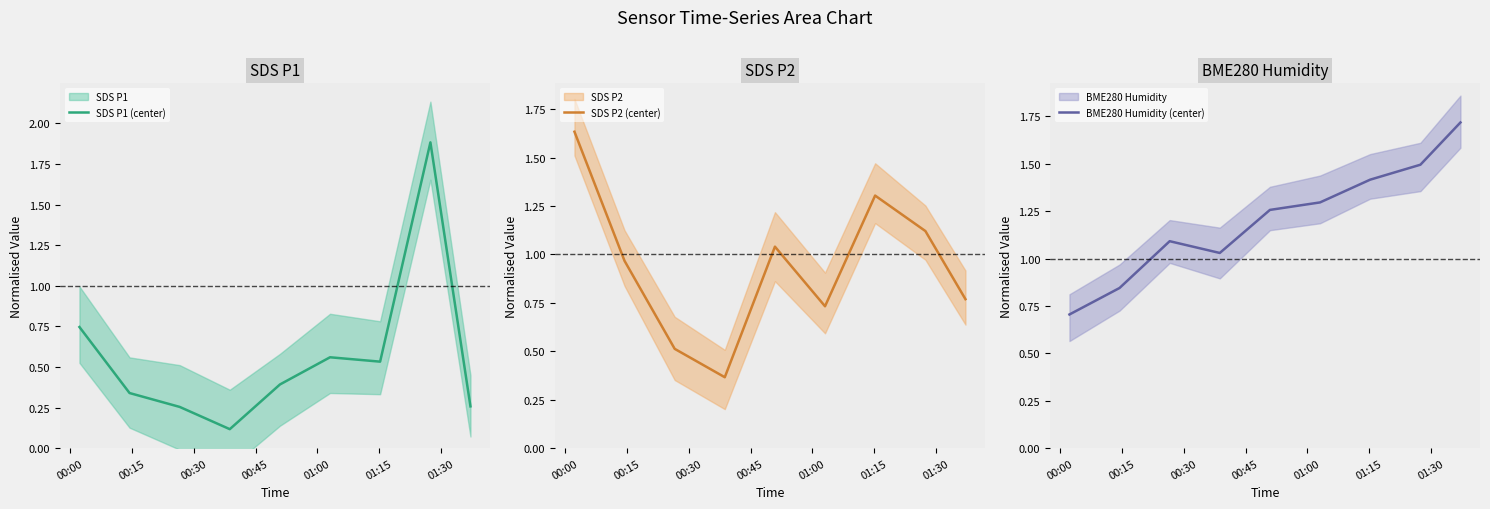

What is the lowest value of the BME280 Humidity (center) series?

0.7